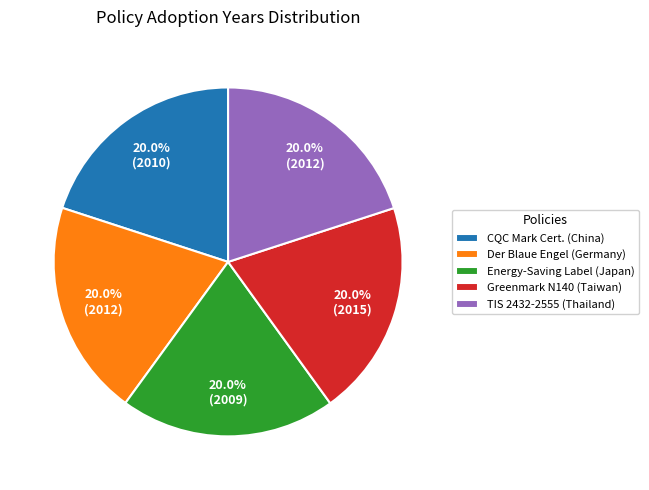

What is the ratio of the value at CQC Mark Cert. (China) to the value at Der Blaue Engel (Germany)?

1.0